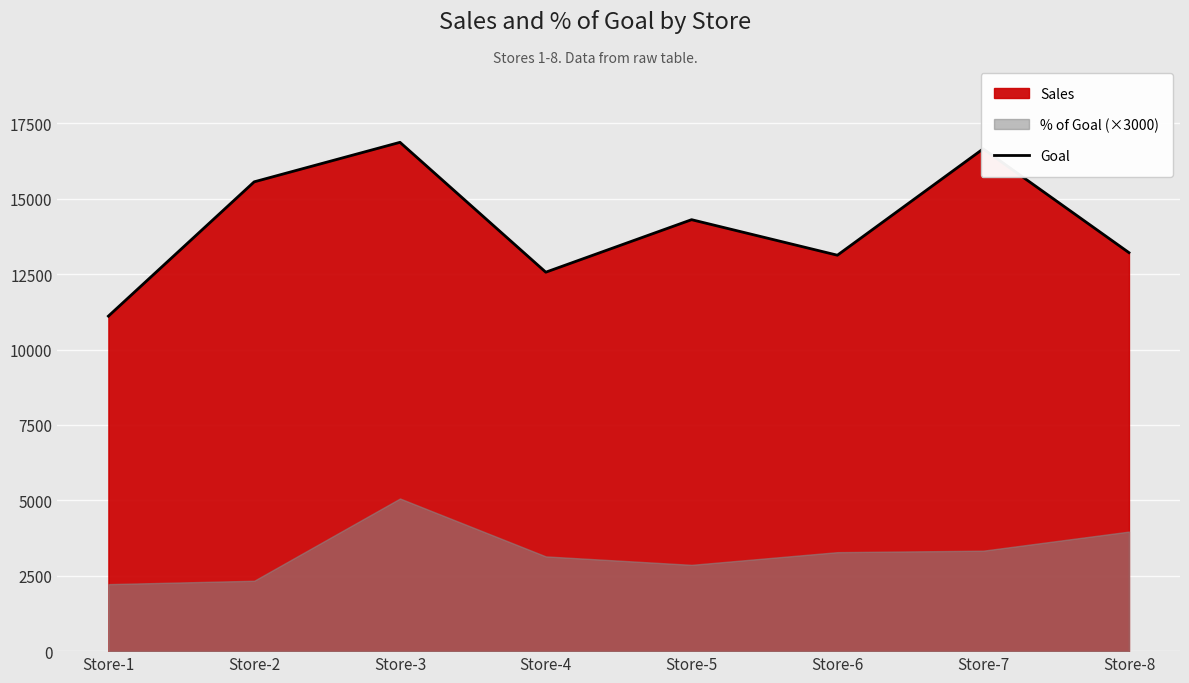

Approximately how many times larger is the value at Store-1 compared to Store-4?

0.9